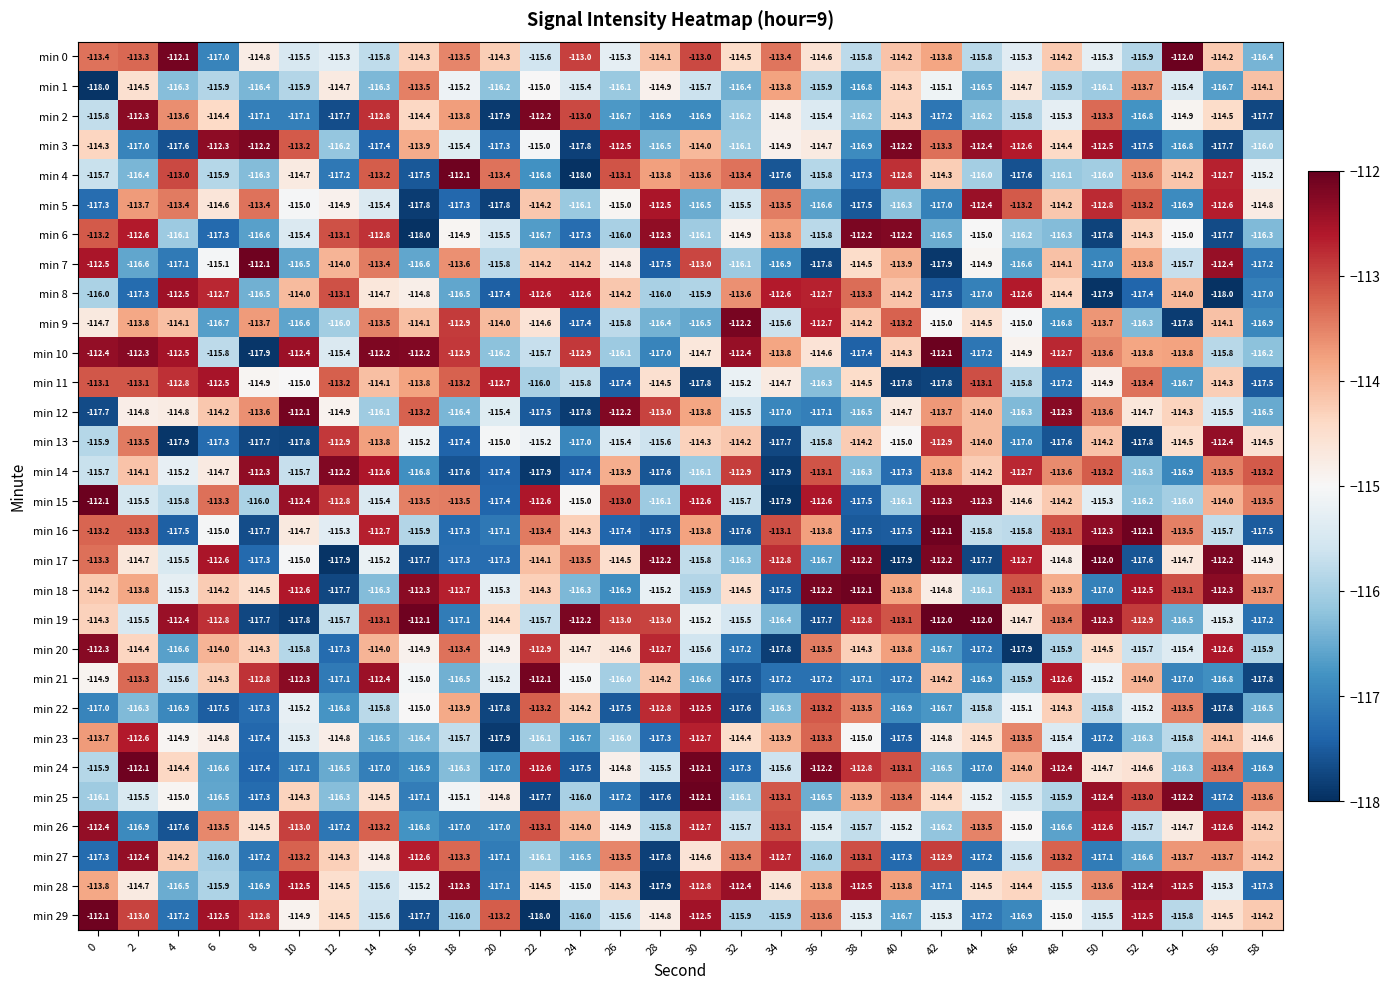

Read the min 29 value at 50.

-115.5